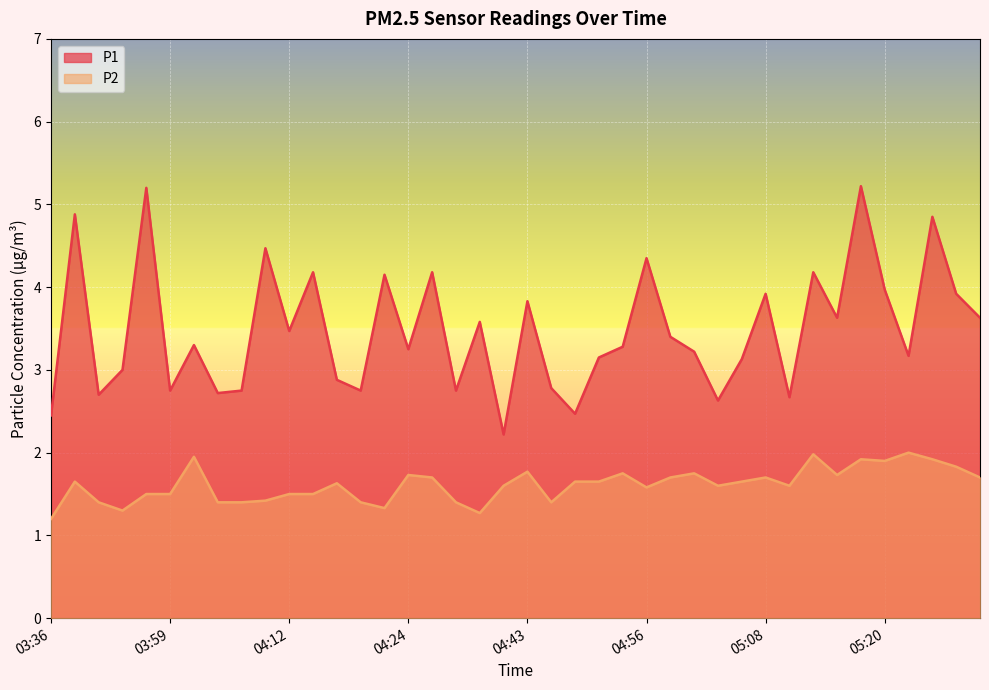

At which label does P2 reach its peak?

05:22